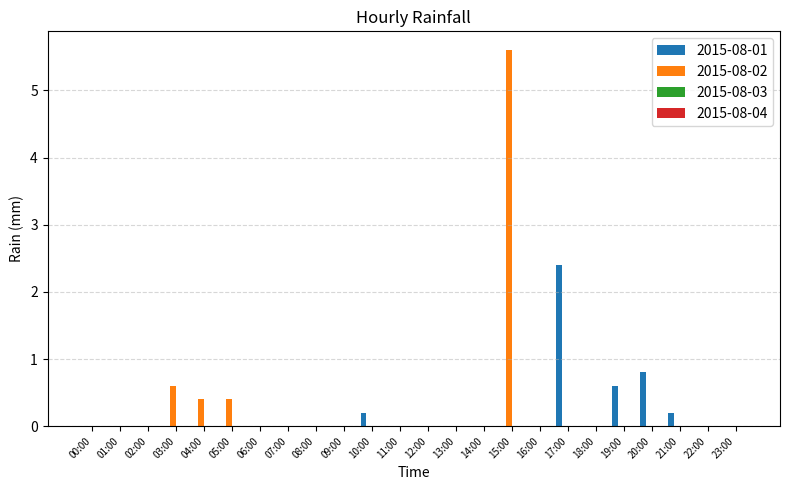

Is the value of 2015-08-01 at 18:00 greater than the value of 2015-08-02 at 03:00?

No